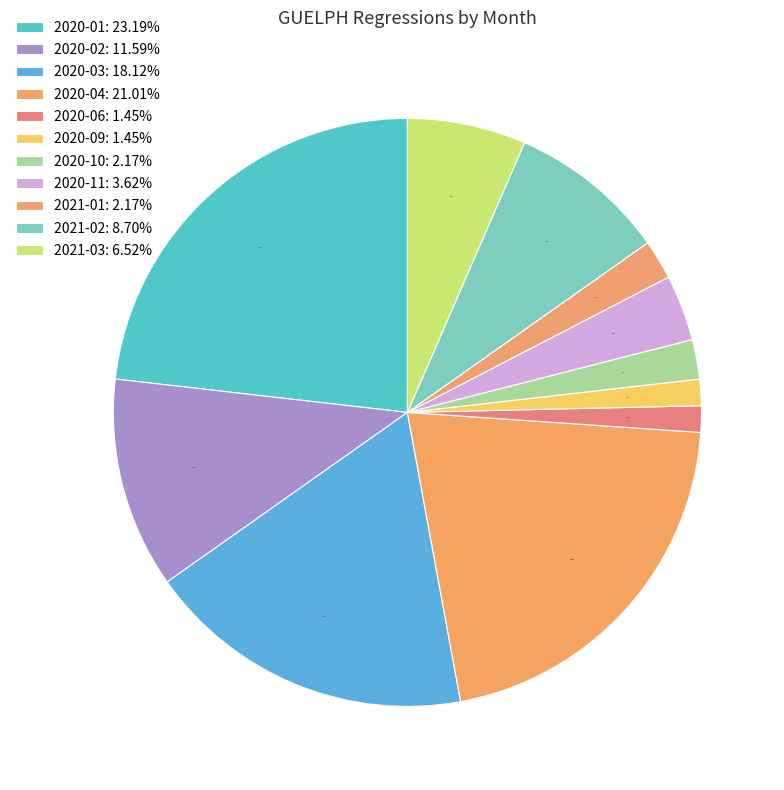

Which category has the biggest portion of the pie?

2020-01